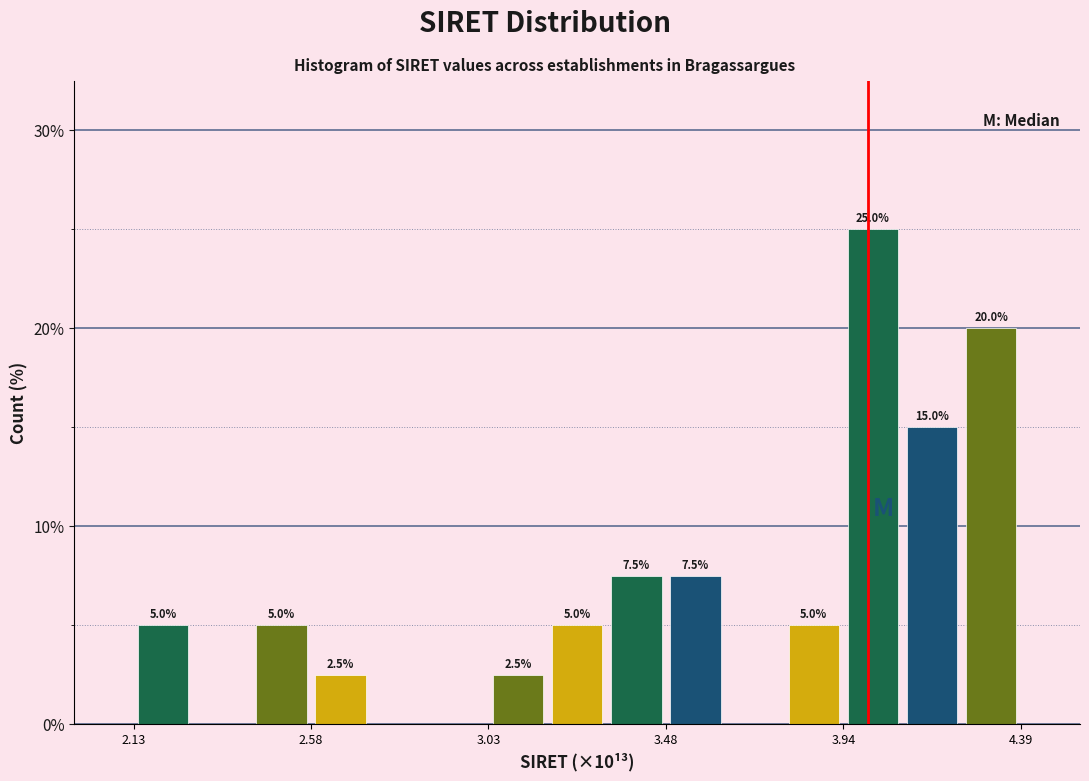

Around what value on the x-axis is the tallest bar? Give the approximate position of its centre, as read against the axis.

4.00